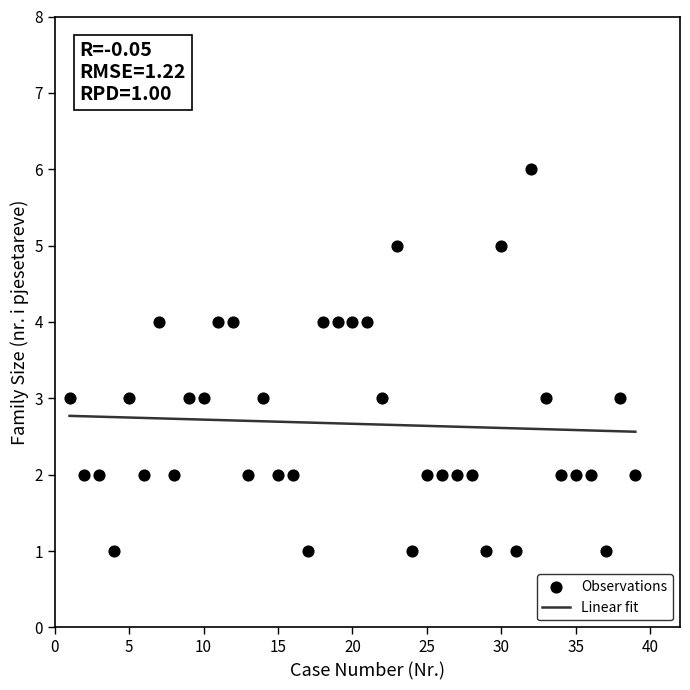

What is the range of Y values (max minus min)?

5